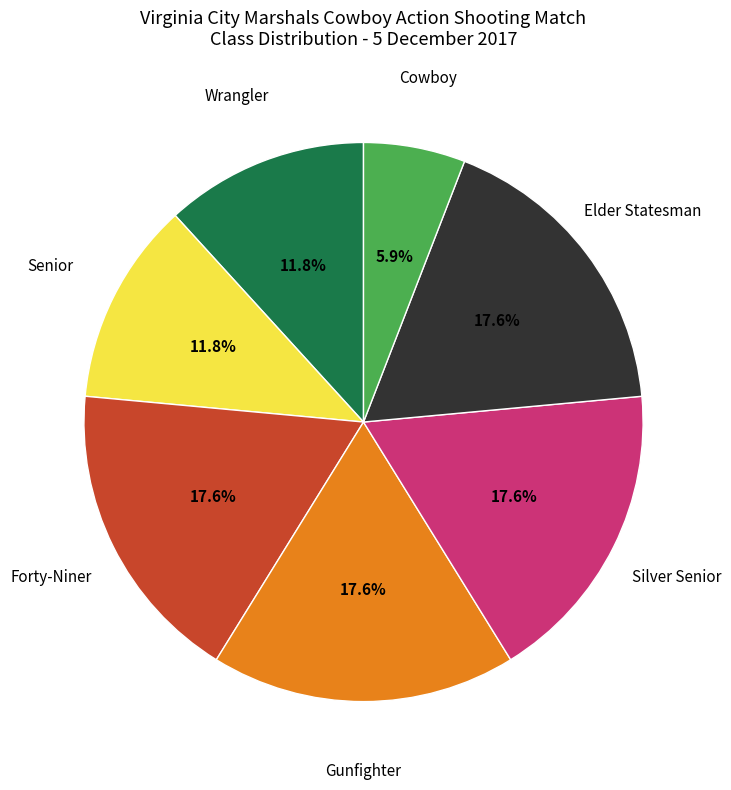

Does any single category account for the majority?

No